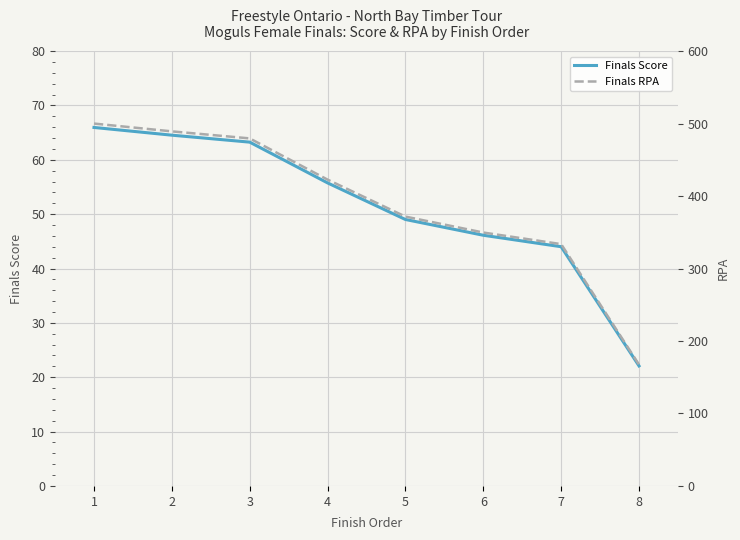

At which category is the sum across all series the highest?

1